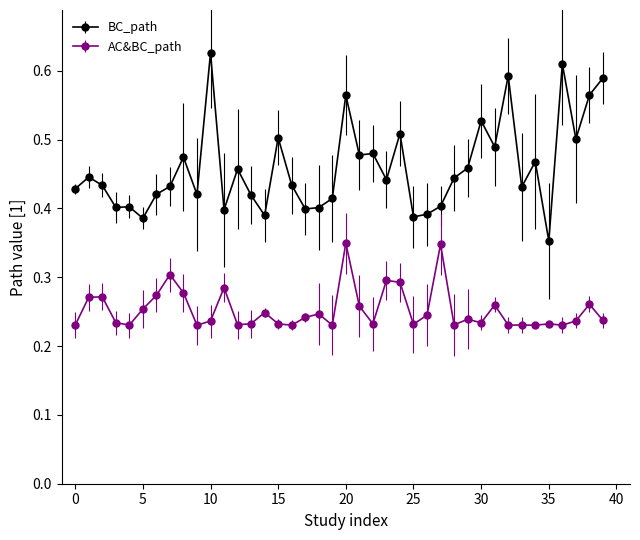

Count the BC_path values in the range 0 to 1.

40